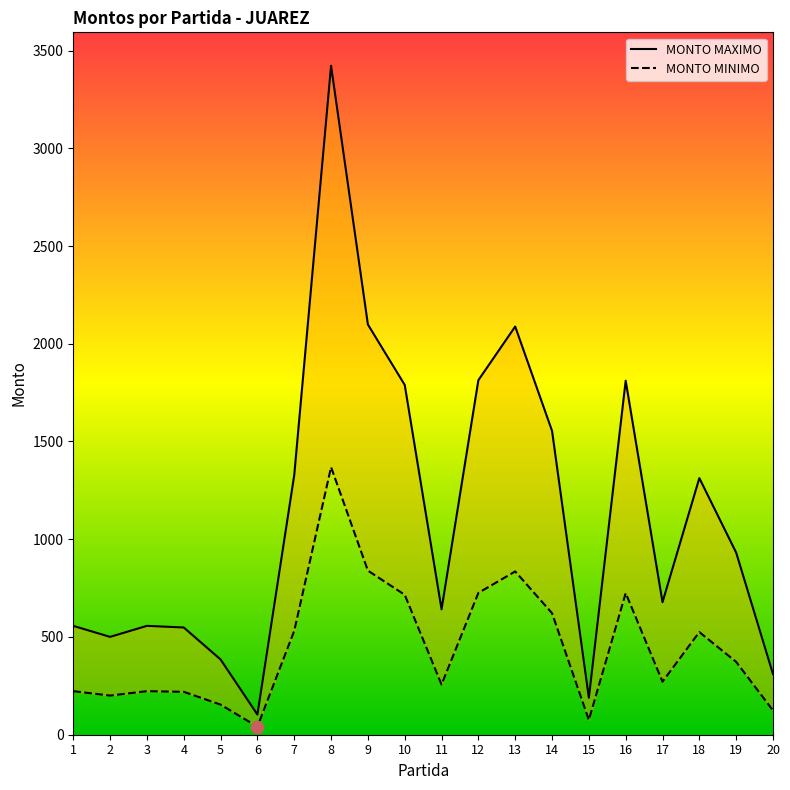

Which series has the widest spread of Y values?

MONTO MAXIMO